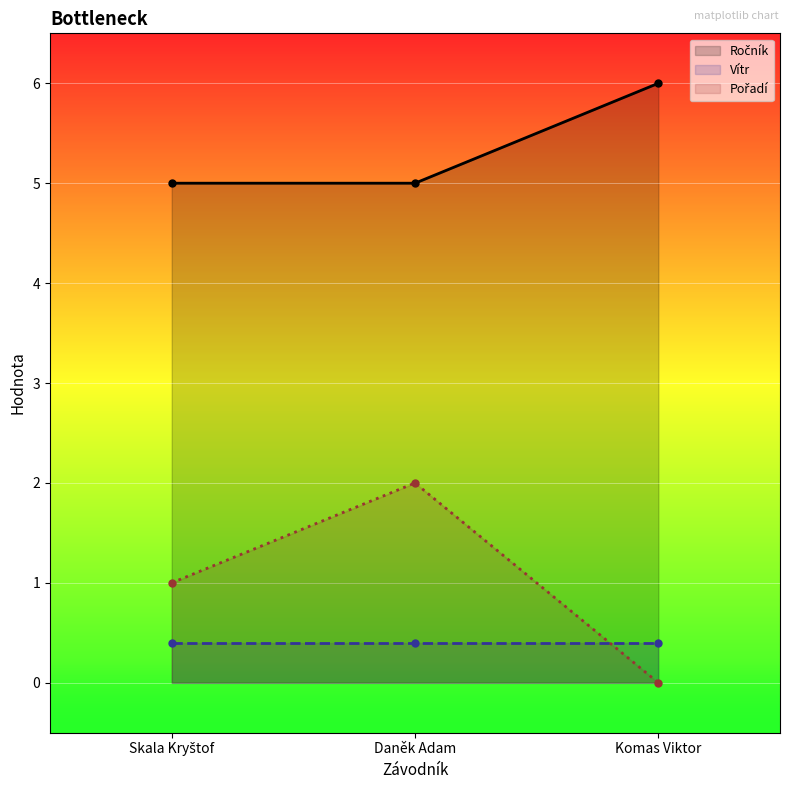

What is the sum of the Pořadí values at Komas Viktor and Daněk Adam?

2